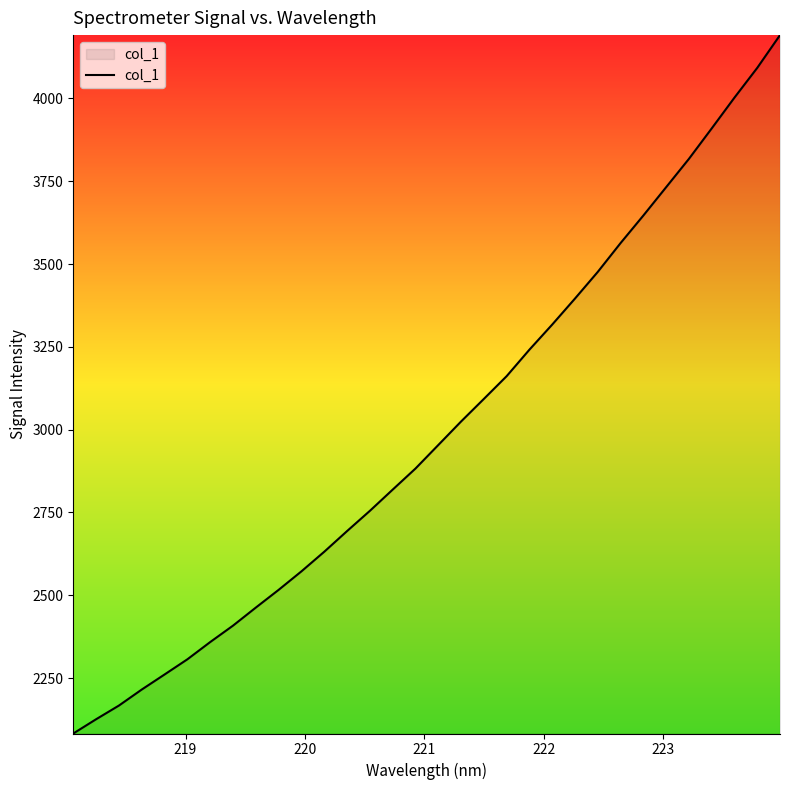

True or false: there are more than 0 points higher than both neighbors.

False